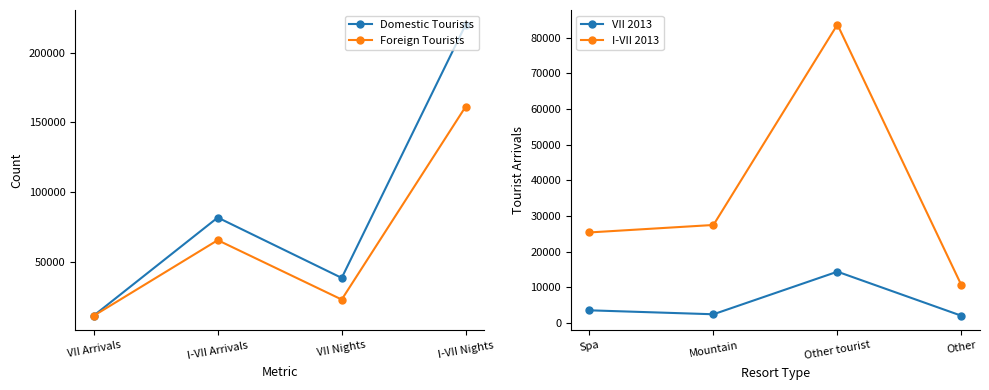

Which series has the largest range (max minus min)?

Domestic Tourists